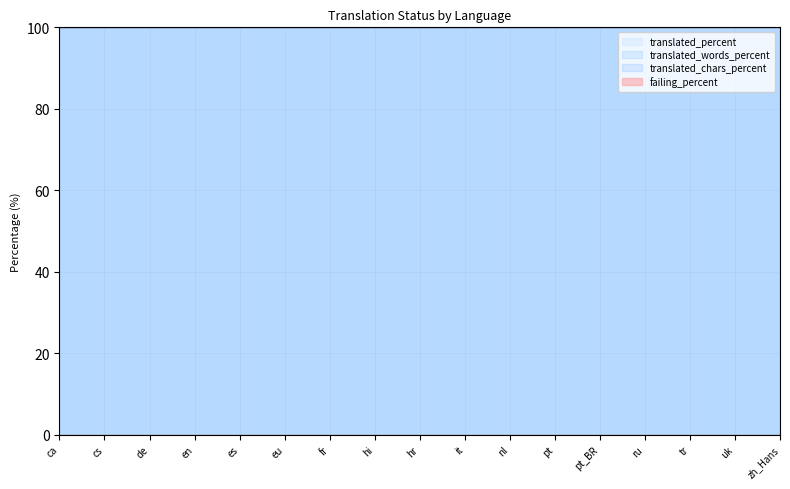

Which series changed the most between pt and ru?

translated_percent